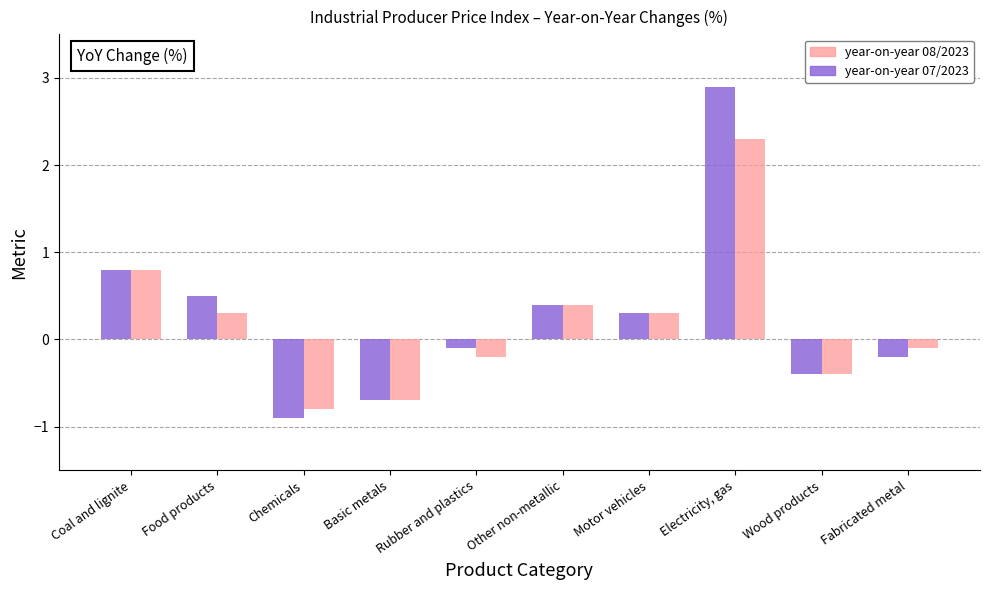

How many data points in year-on-year 08/2023 are above 0?

5